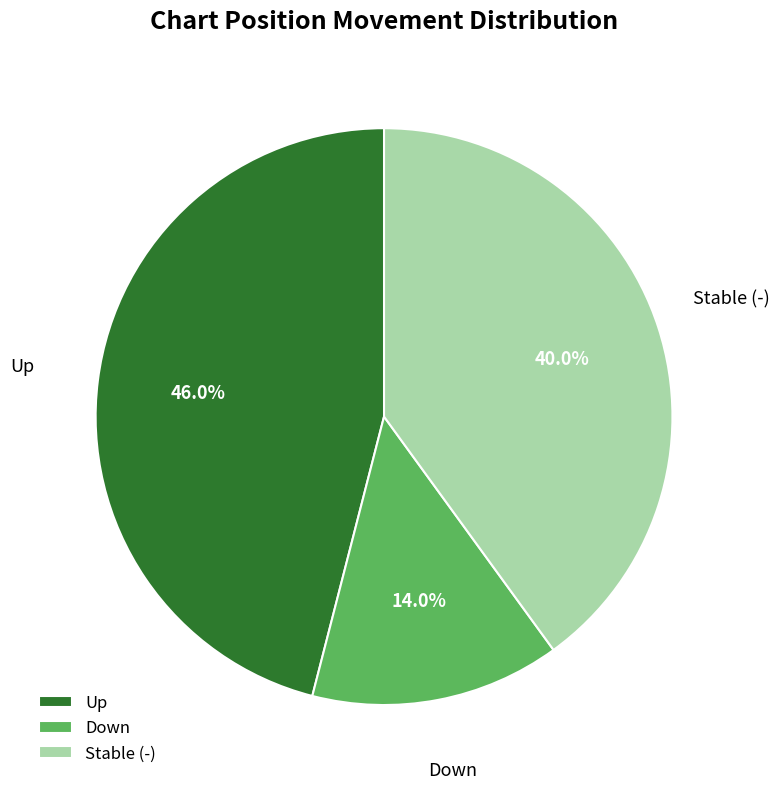

Is there any slice that represents more than half of the pie?

No